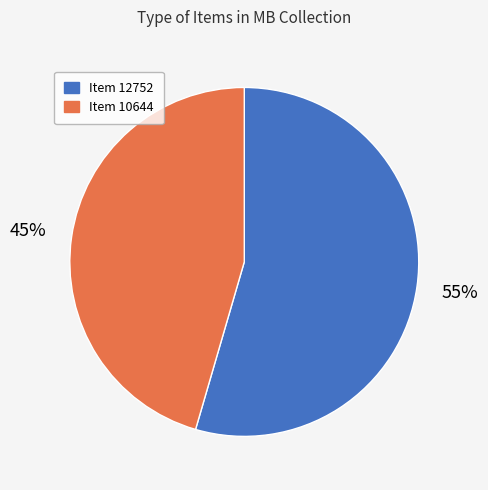

Is Item 12752 the majority of the pie?

Yes